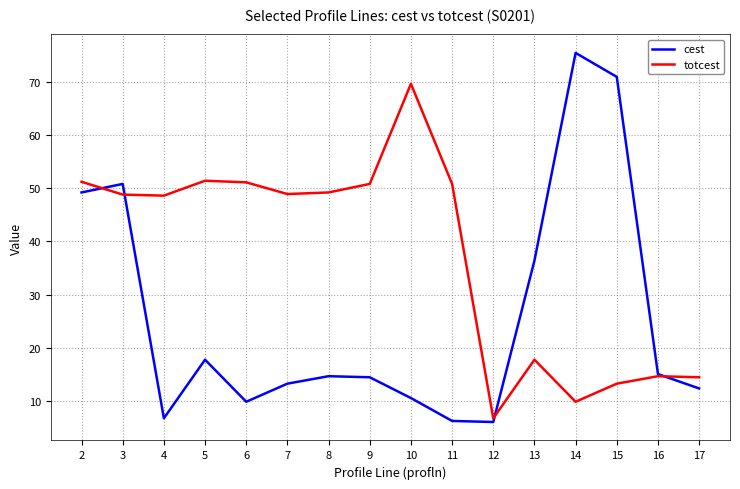

The value of cest at 15 is 70.9. True or false?

True